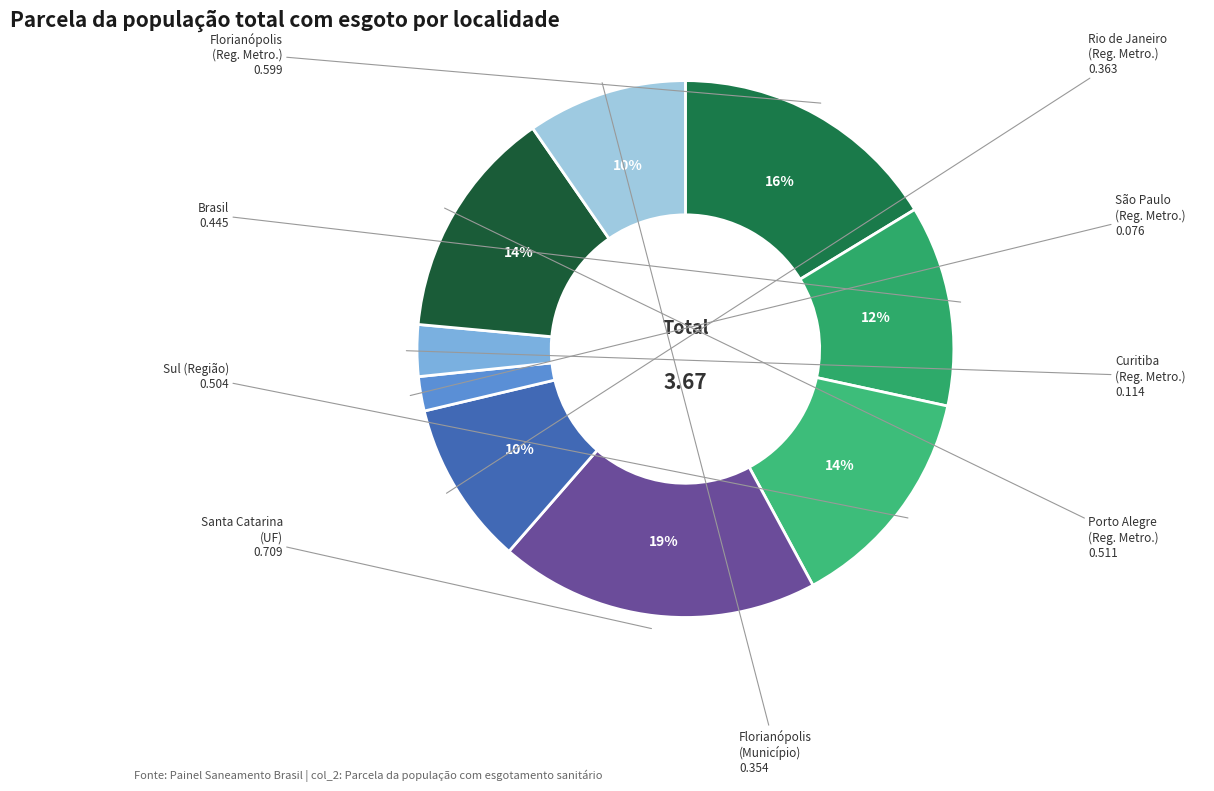

How many slices are in this pie chart?

9